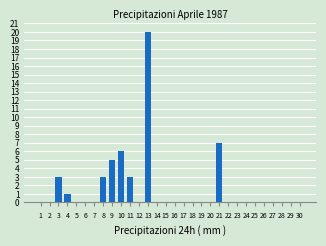

What is the greatest value displayed?

20